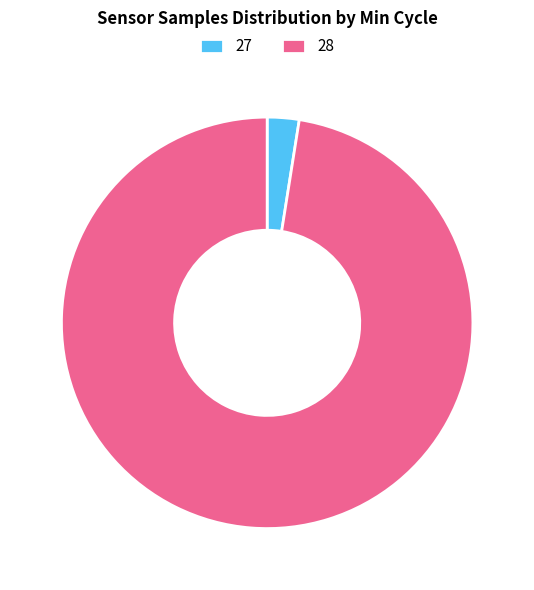

Which slice is the largest?

28